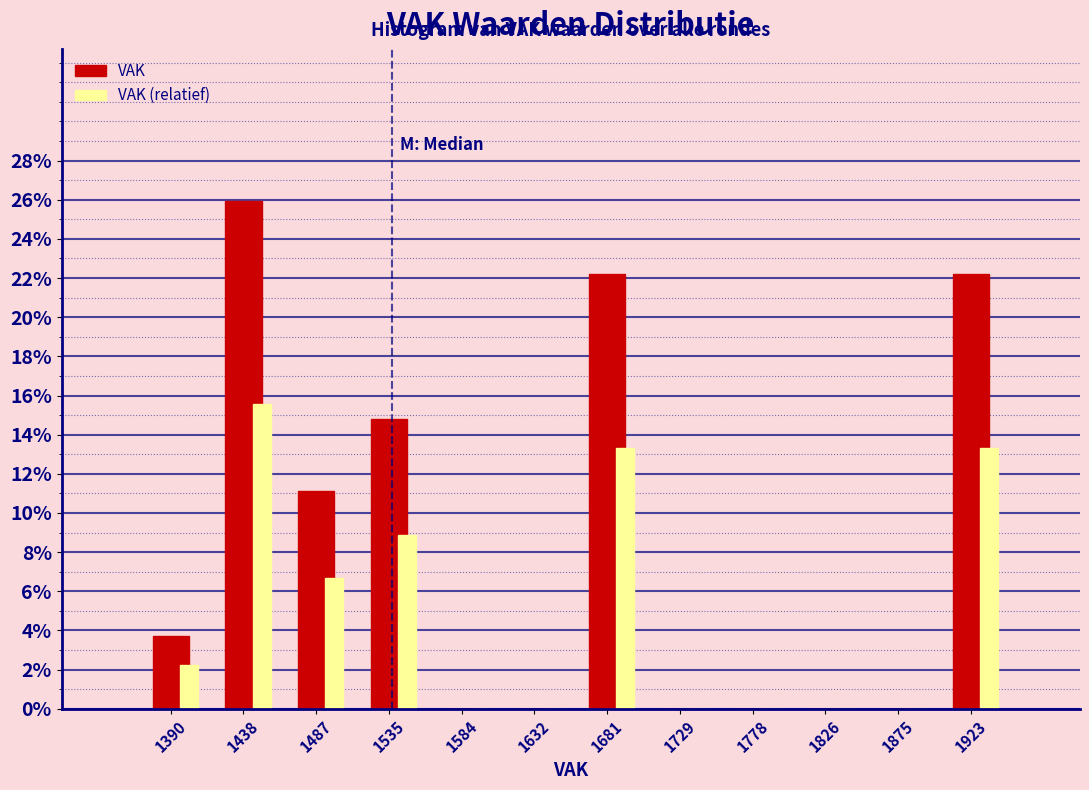

The value of VAK at 1584 is 0.0. True or false?

True